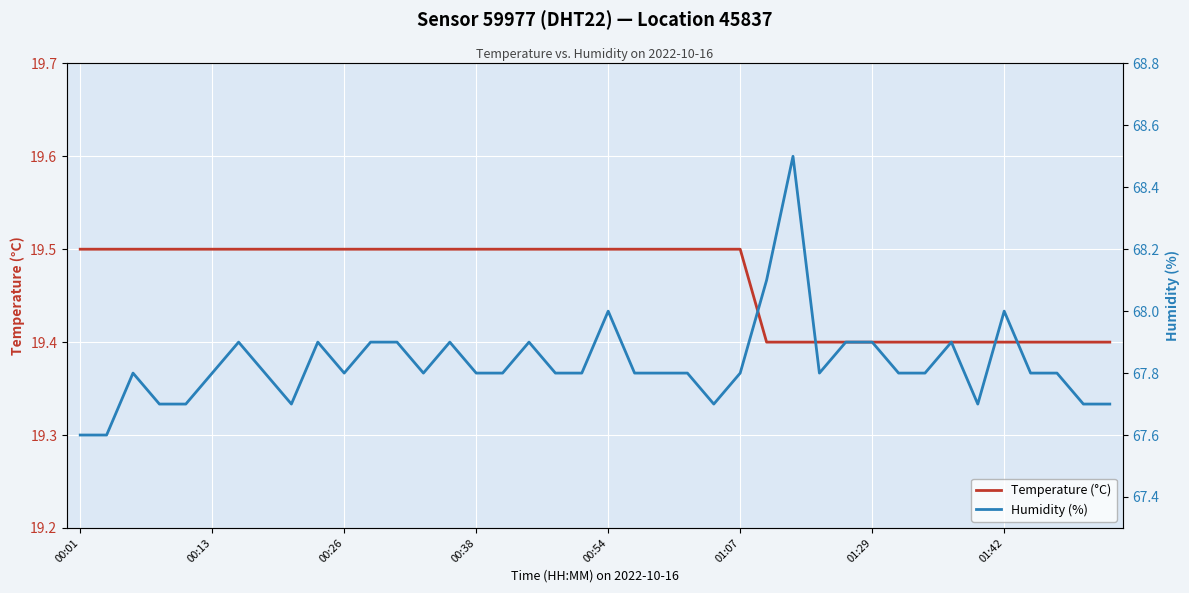

What is the difference between the maximum and minimum values in the Temperature (°C) series?

0.1